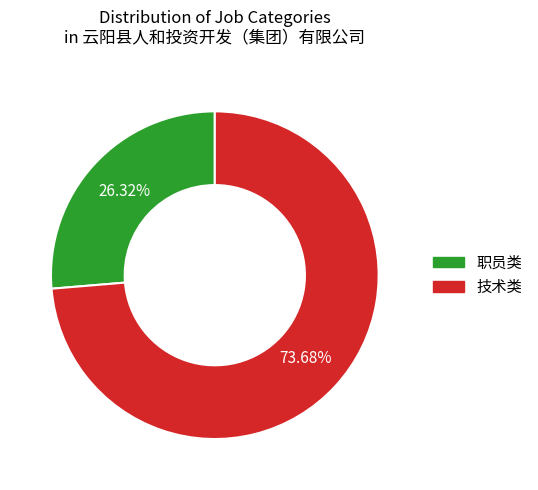

Does 职员类 represent more than half of the total?

No